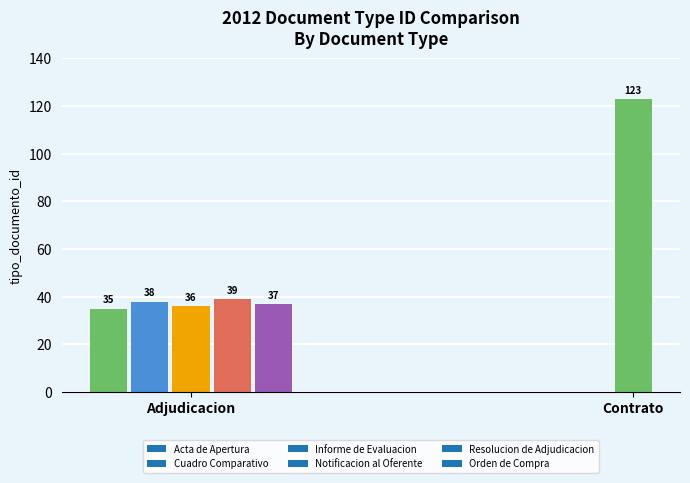

What is the value of the 2nd bar from the left?

38